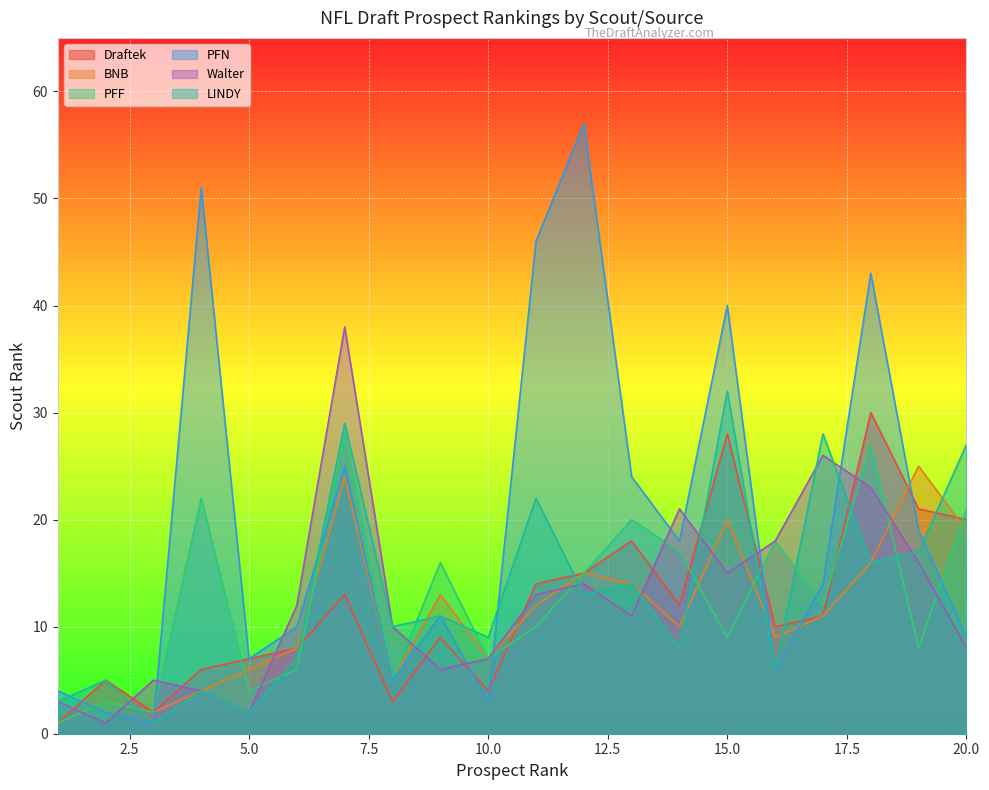

At which category does PFF reach its first local valley?

3